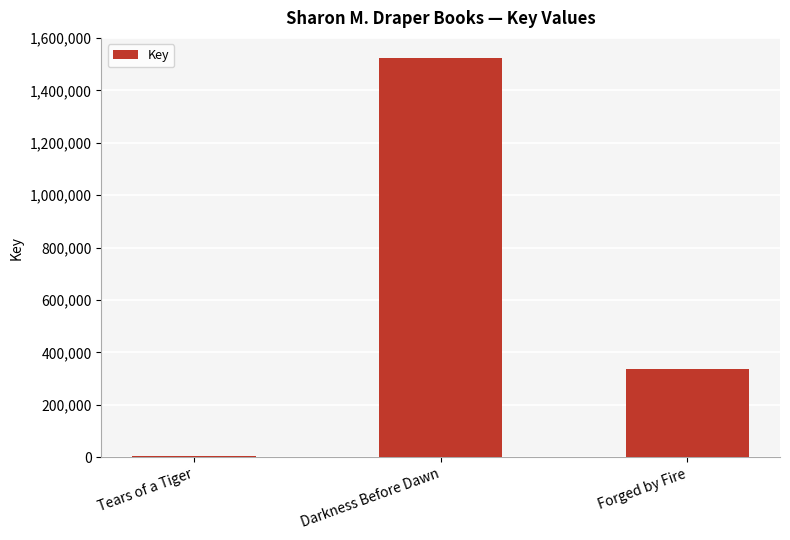

What is the smallest value displayed?

5528